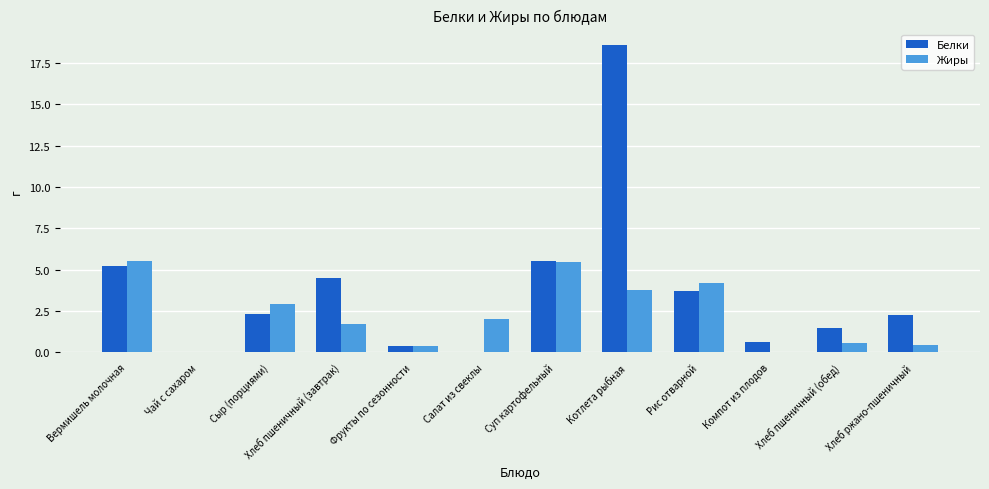

At which label does Белки reach its peak?

Котлета рыбная